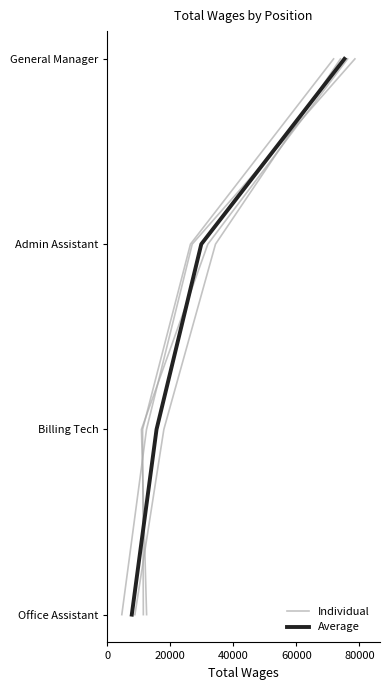

True or false: Average has more than 0 points higher than both neighbors.

False